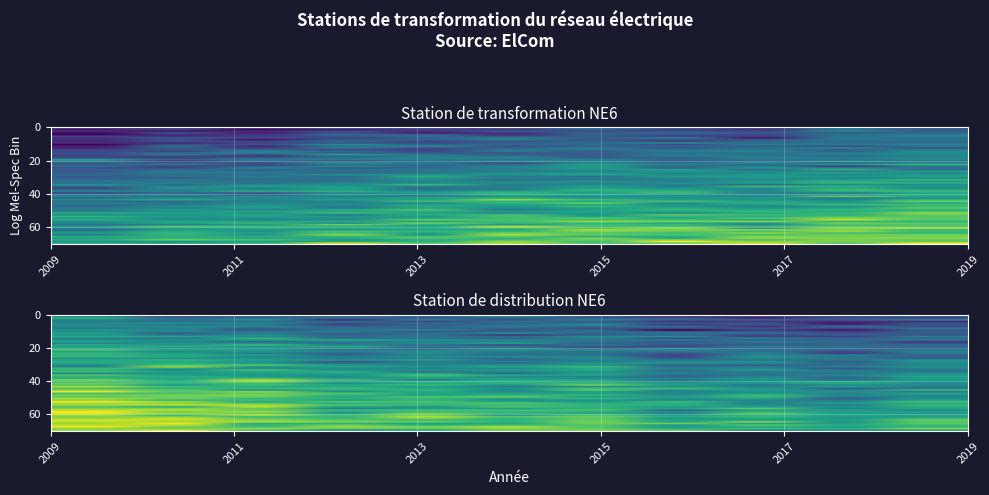

Read the Station de transformation NE6 value at 2018, to the nearest 50.

53750